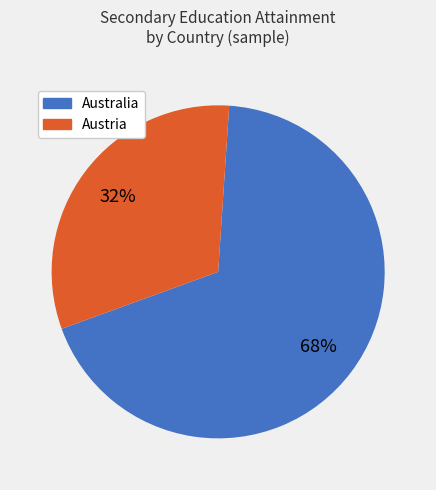

To the nearest percent, what is the average slice percentage?

50%